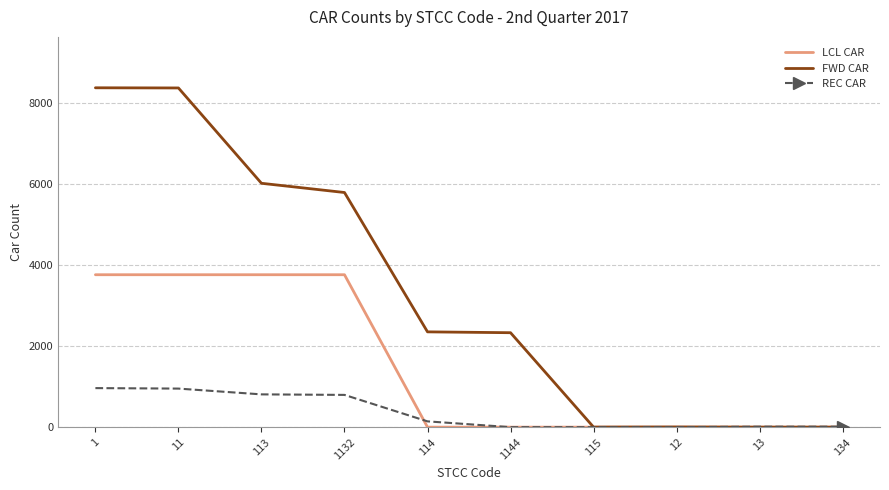

Which series has the largest total across all categories?

FWD CAR